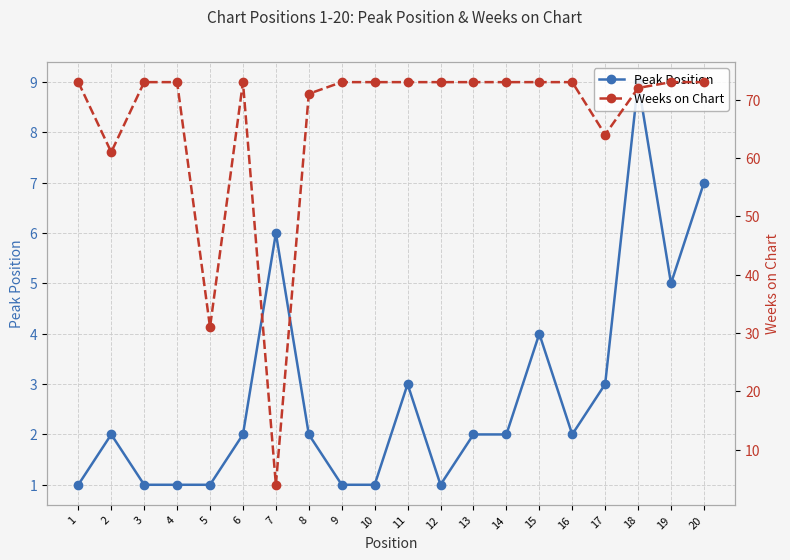

The value of Weeks on Chart at 9 is 73. True or false?

True